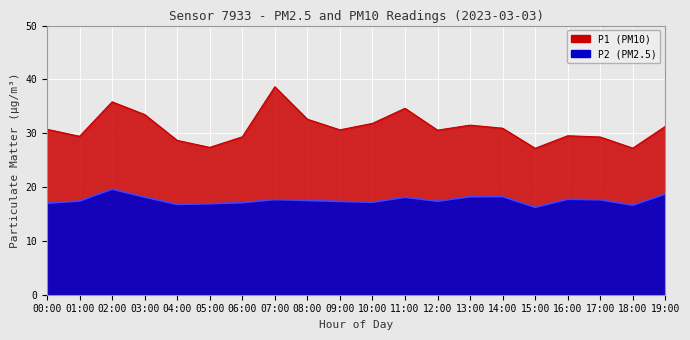

True or false: P1 and P2 intersect in this chart.

False